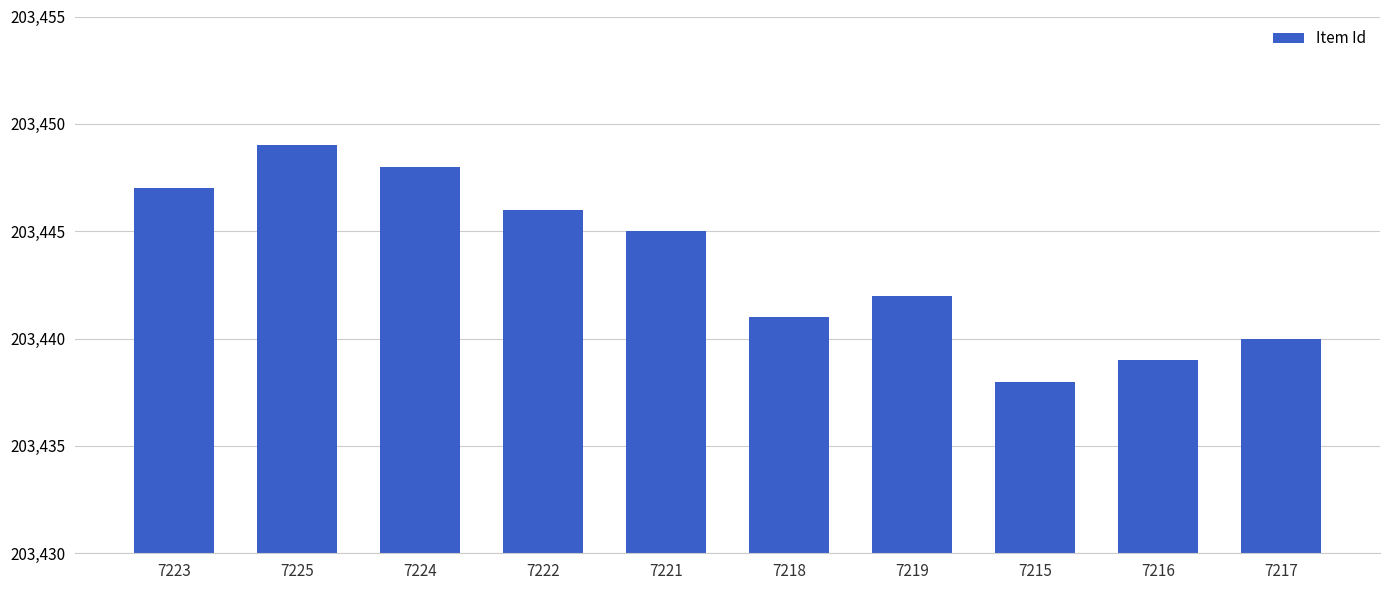

Approximately how many times larger is the value at 7222 compared to 7216?

1.0